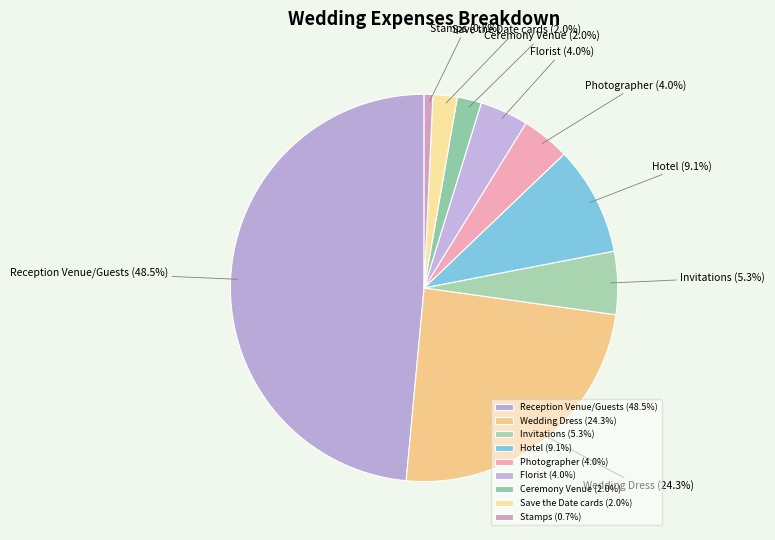

Does any single category account for the majority?

No